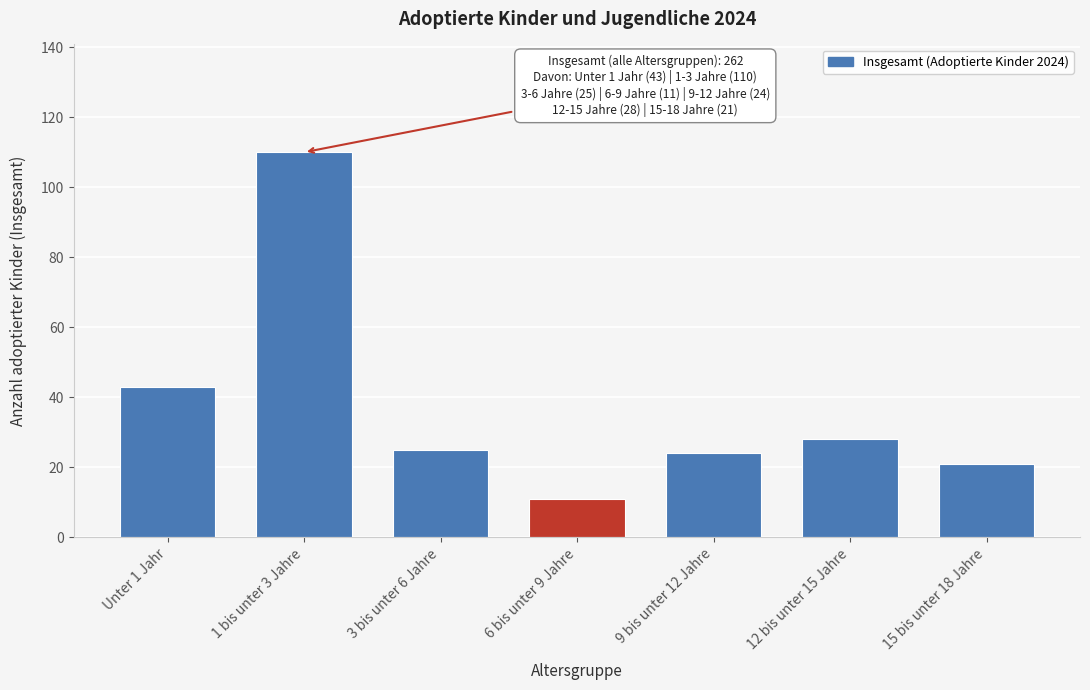

Reading left to right, extract all data points from this chart.

43	110	25	11	24	28	21